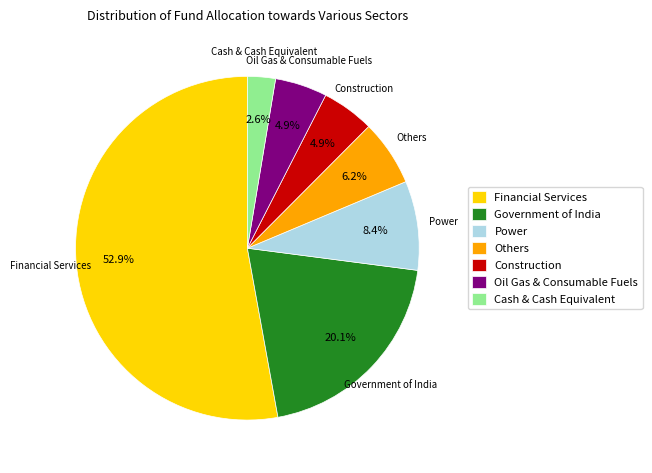

What percentage is NOT represented by Cash & Cash Equivalent?

97.4%